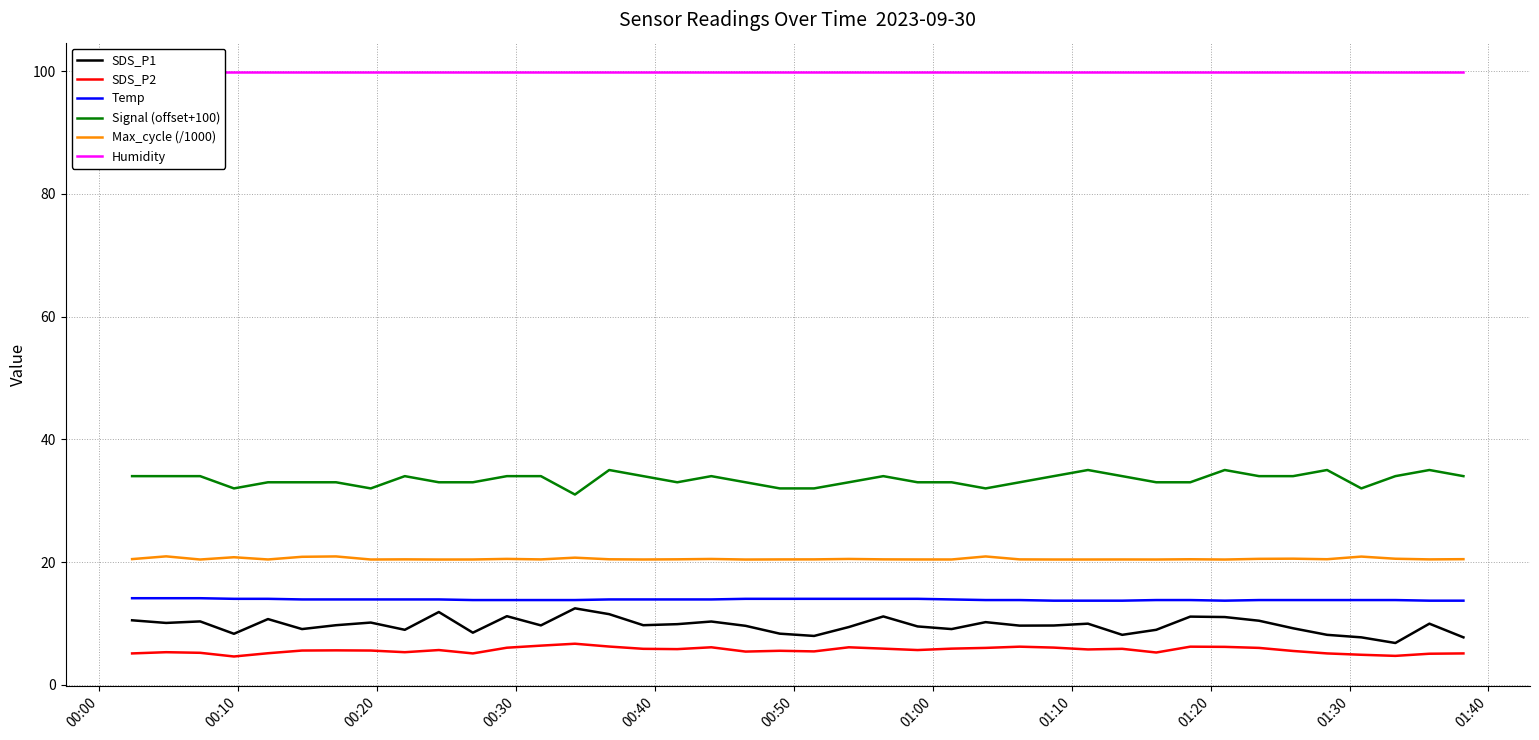

What is the lowest value of the Max_cycle (/1000) series?

20.4